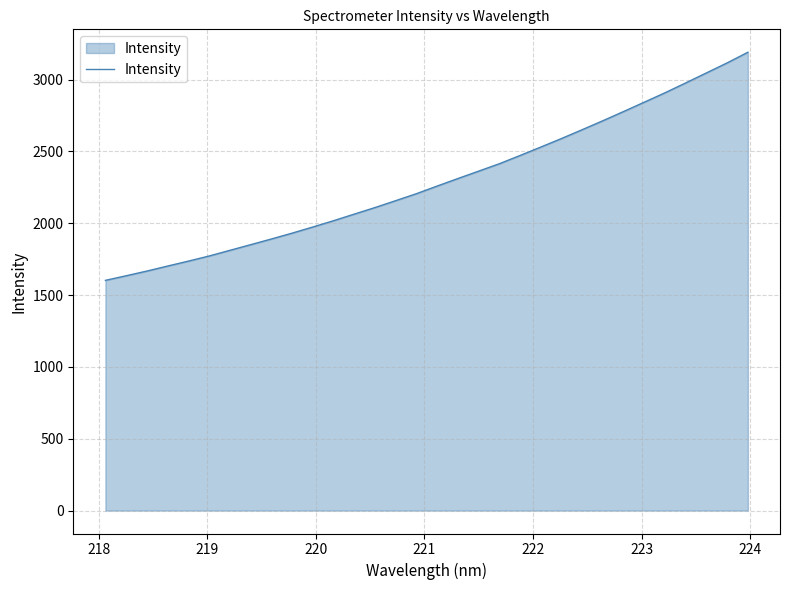

What is the maximum value shown in the chart?

3190.2